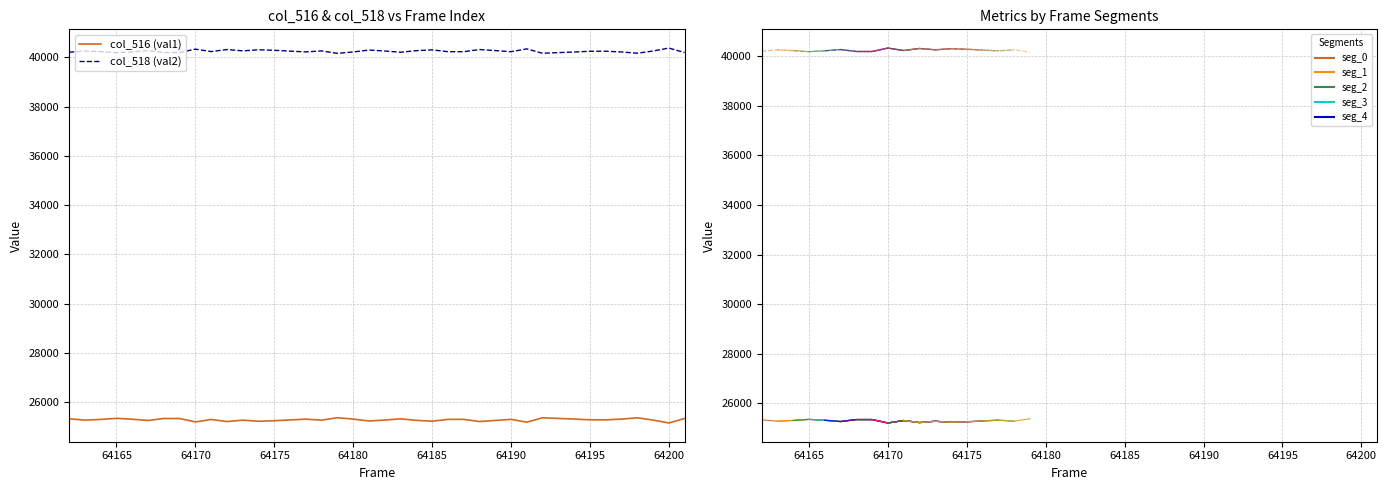

Rank the series by their maximum value, from highest to lowest.

col_518 (val2), col_516 (val1)